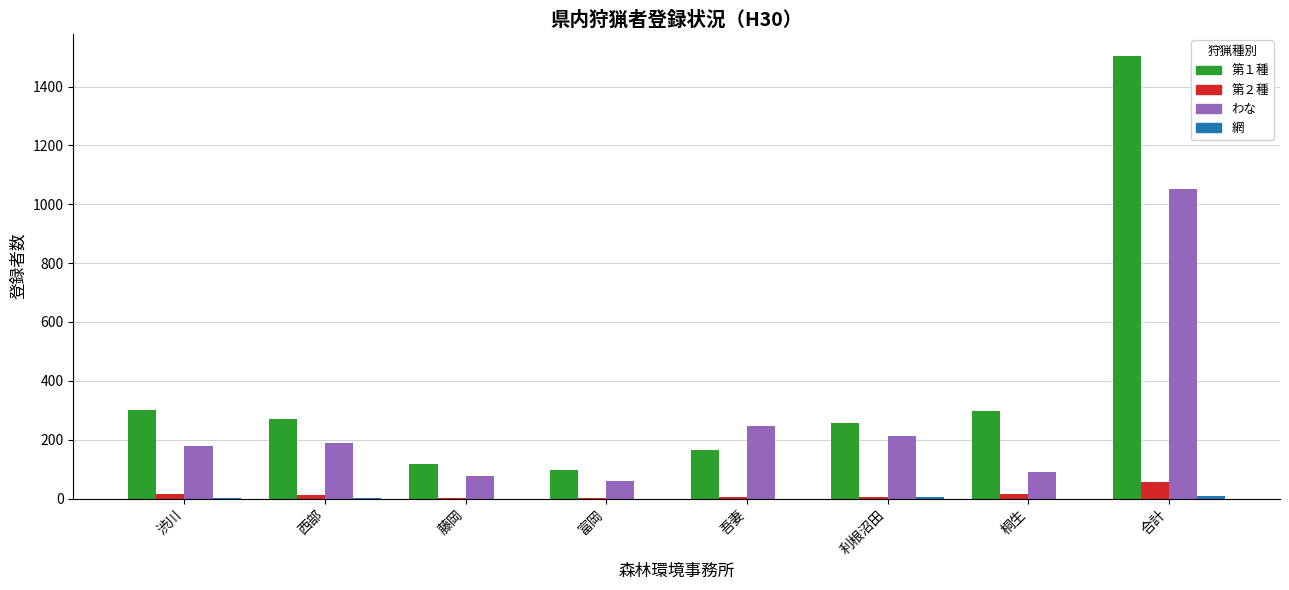

What is the average value of the わな series?

263